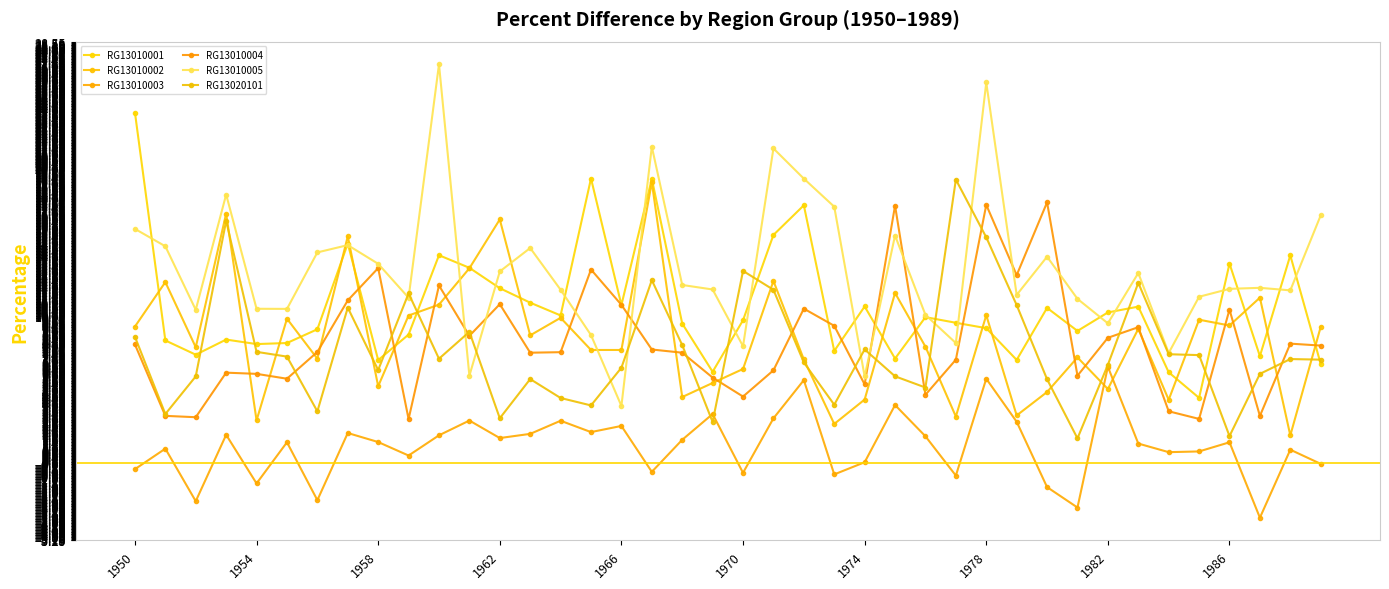

Count the number of data series in this chart.

6